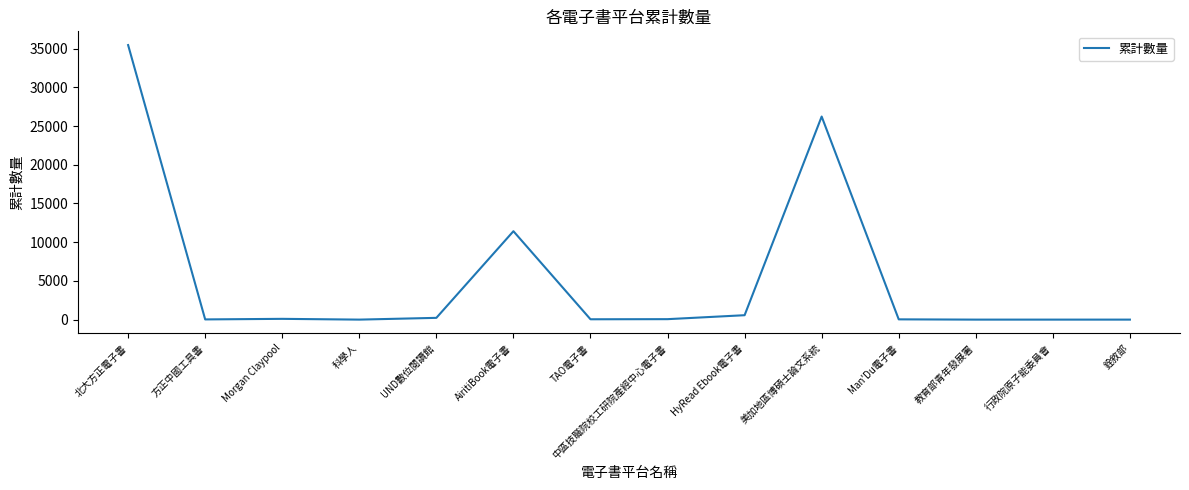

What is the difference between the maximum and minimum values?

35459